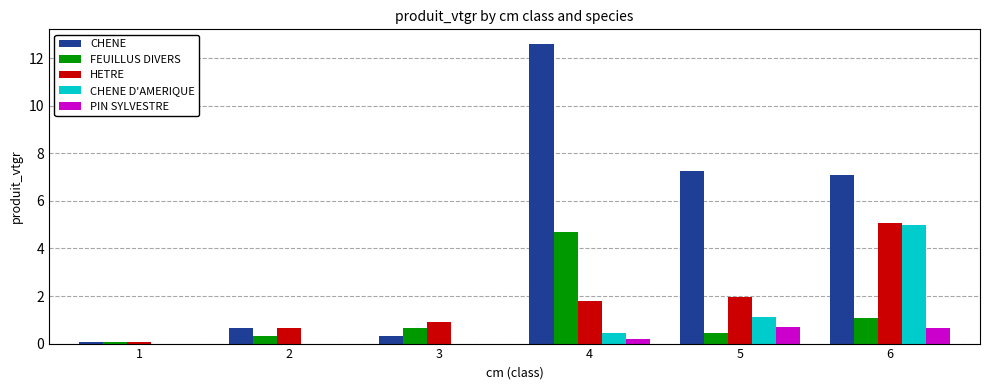

Between 2 and 5, which series saw the biggest shift?

CHENE